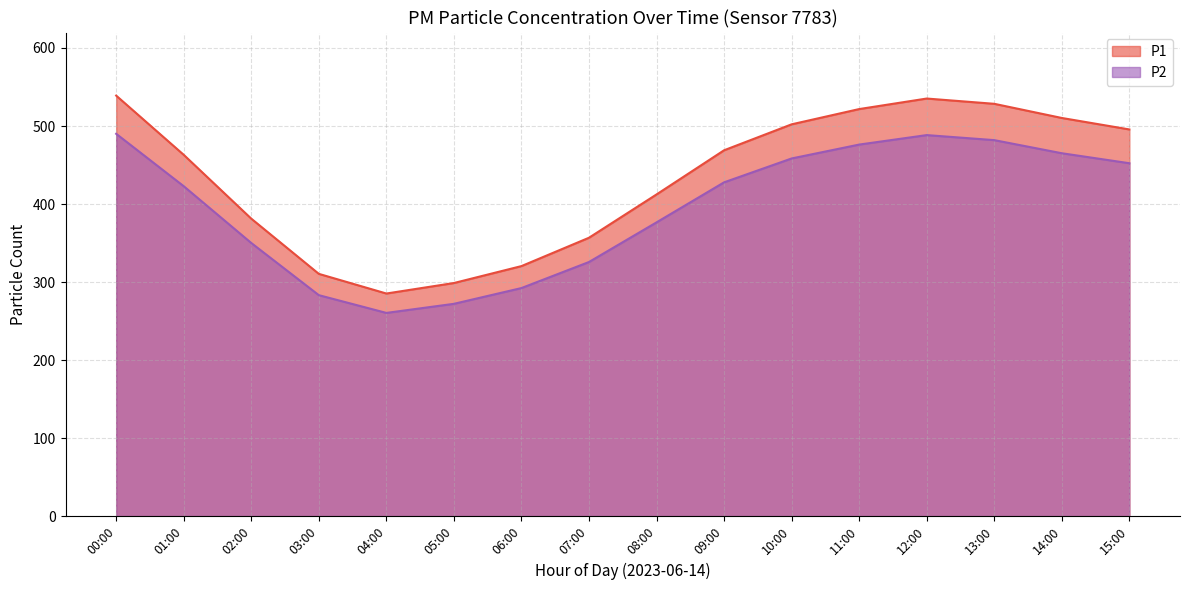

The value of P2 at 14:00 is 465.1. True or false?

True